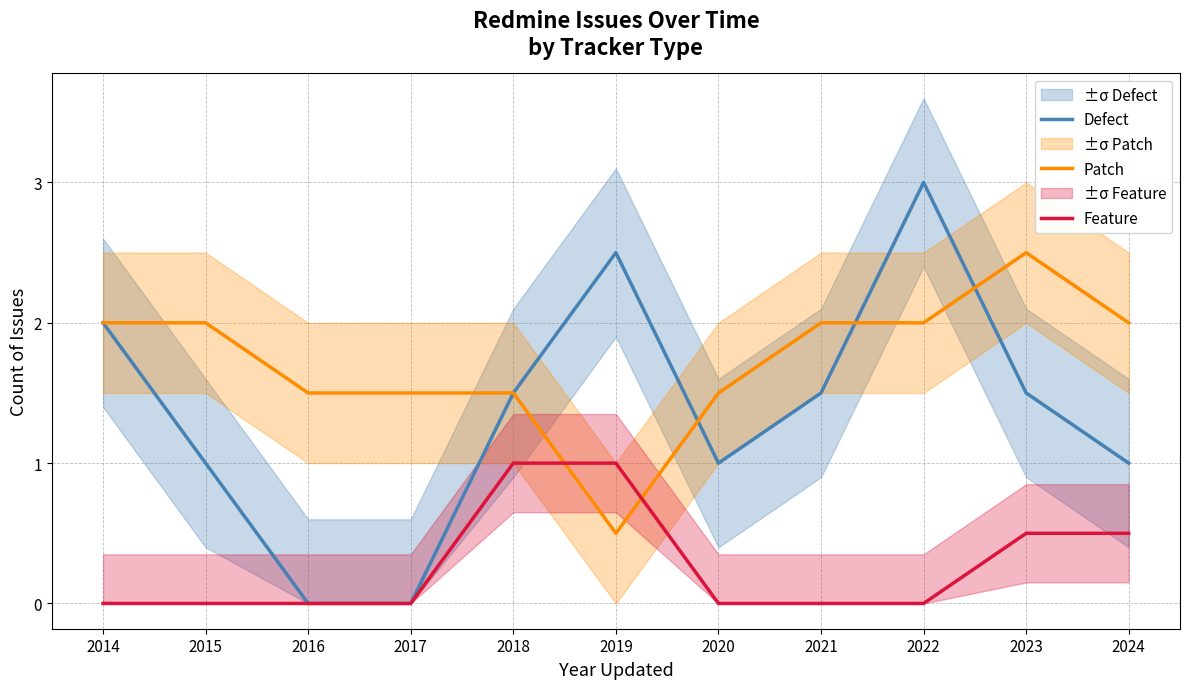

What is the sum of the Defect values at 2014 and 2016?

2.0